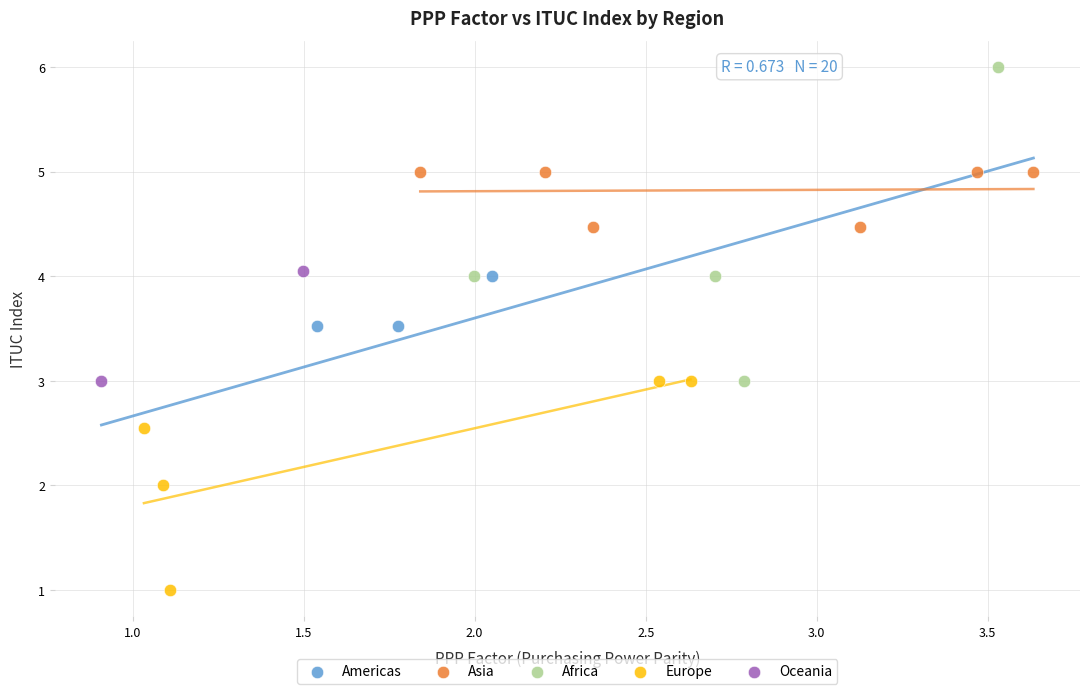

What are all the series names shown in the legend?

Americas, Asia, Africa, Europe, Oceania